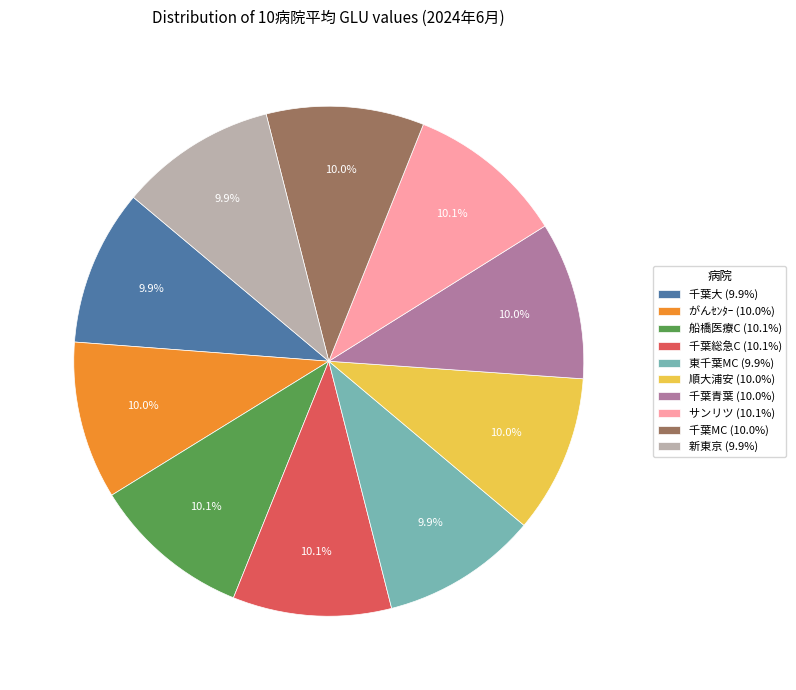

To the nearest percent, what is the average slice percentage?

10%